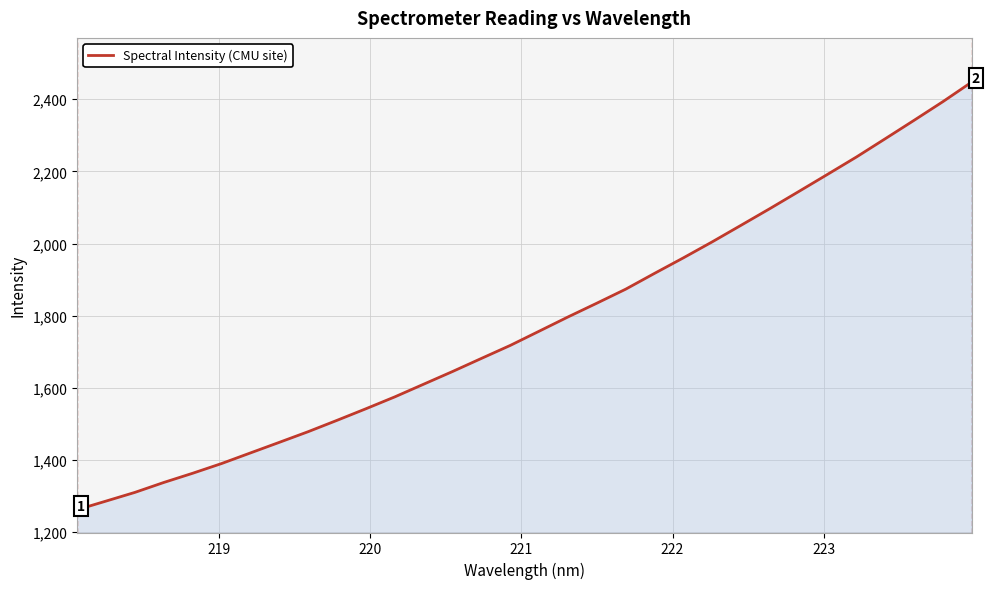

What is the average value?

1778.7